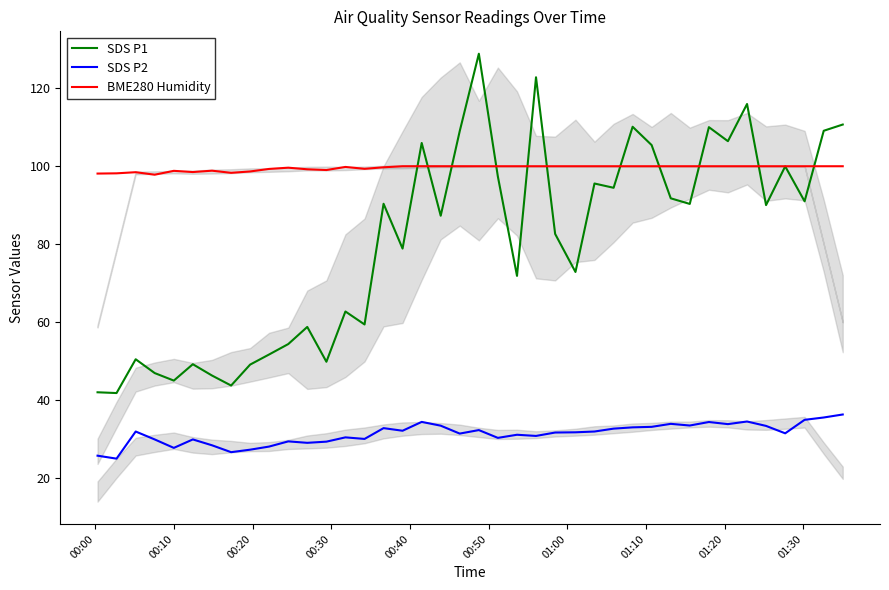

Which series has the largest total across all categories?

BME280 Humidity